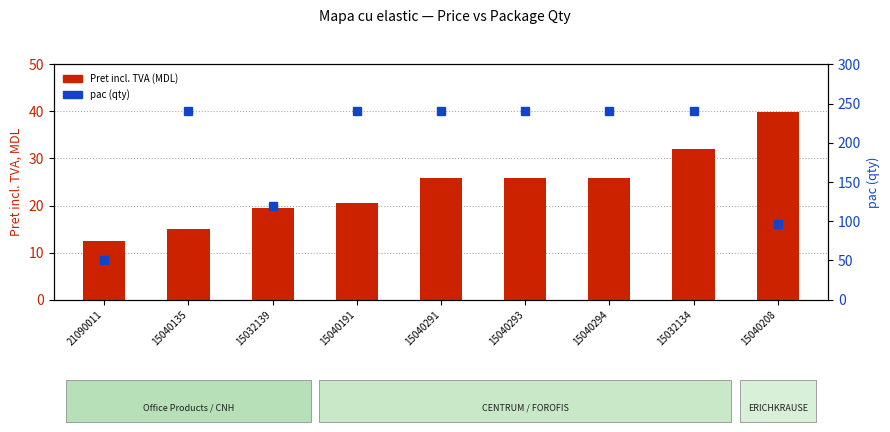

What are all the series names shown in the legend?

Pret incl. TVA (MDL), pac (qty)